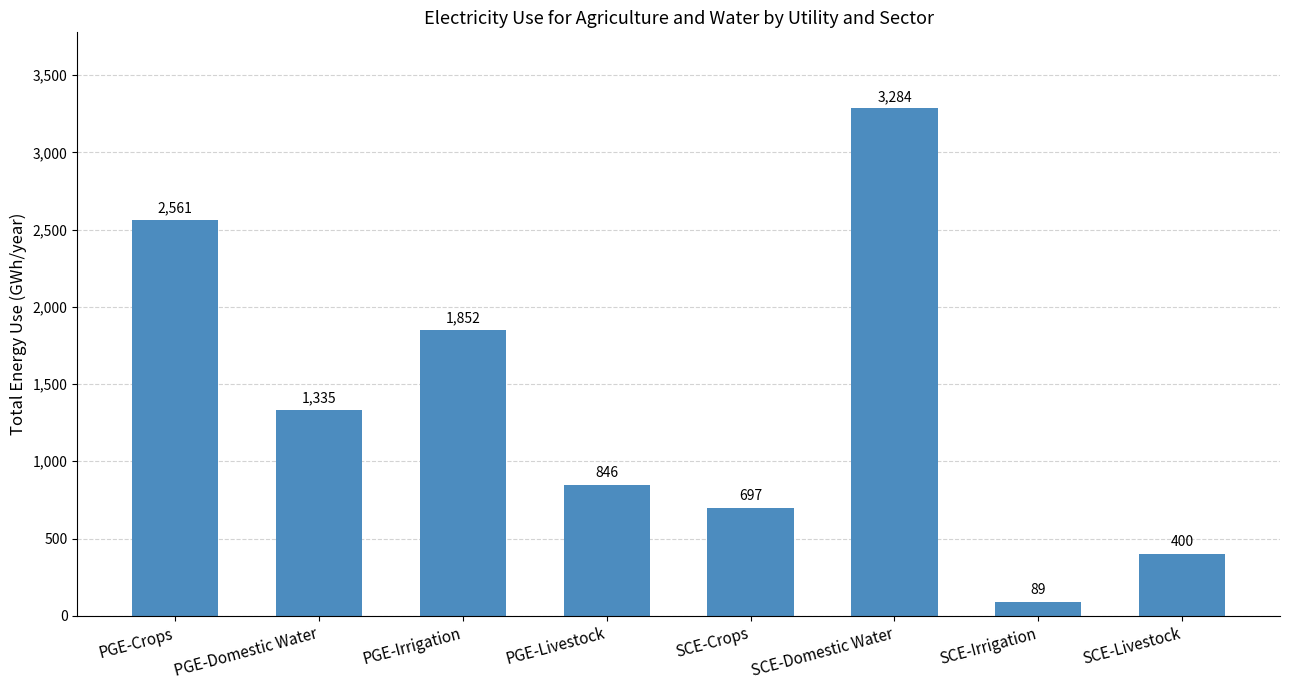

Is it true that the value at PGE-Crops is 2561?

True